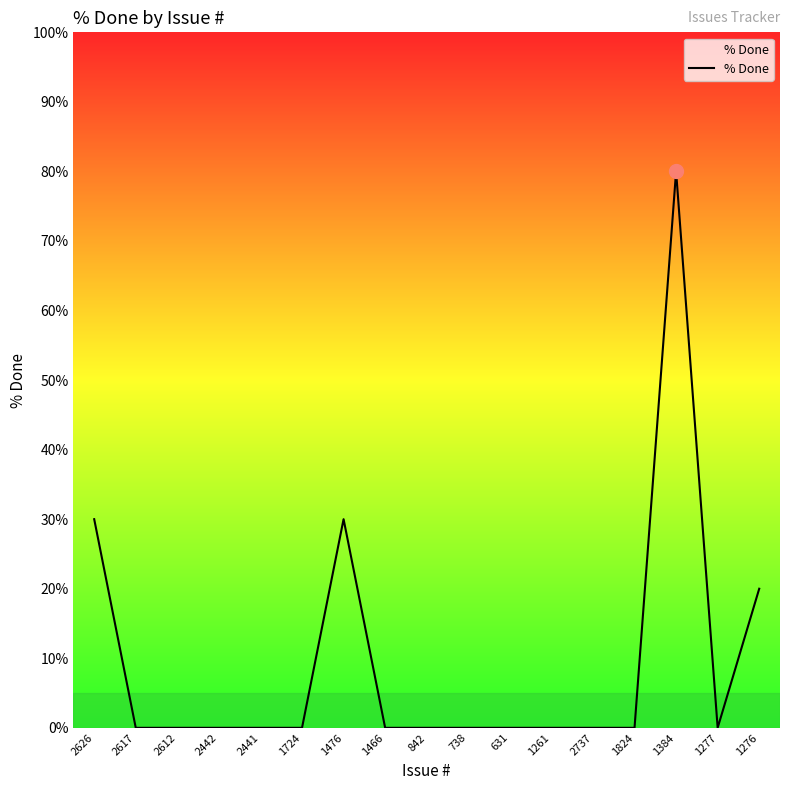

What position from the right is 1466?

10